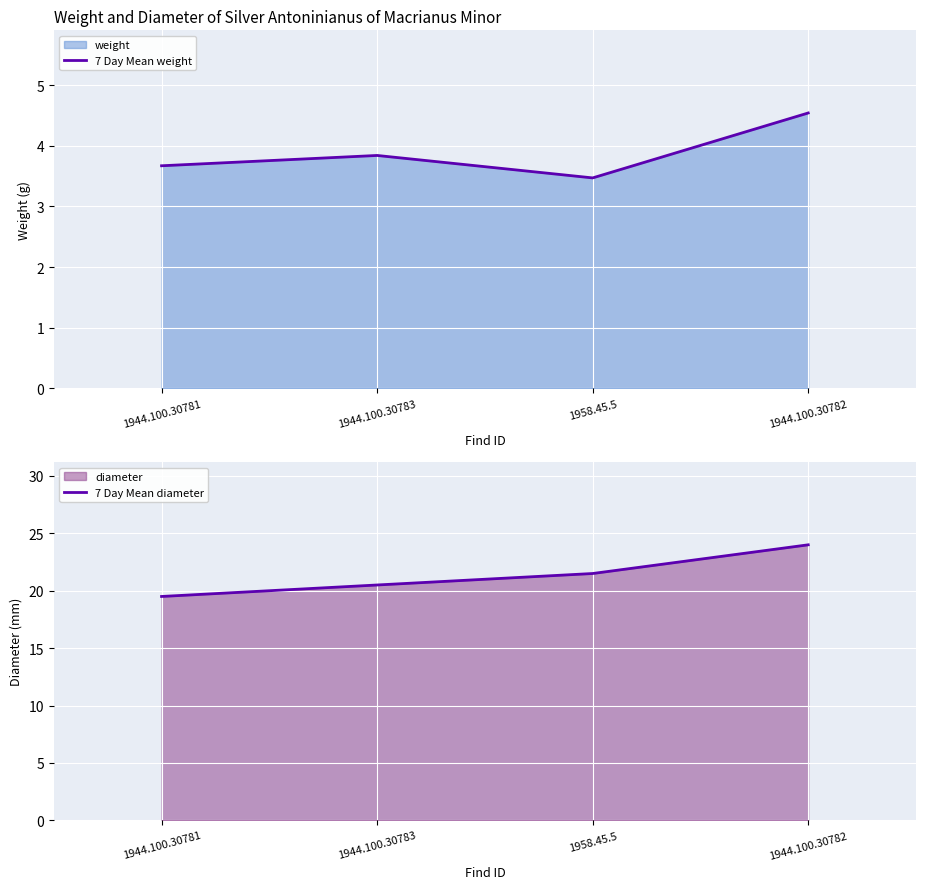

Count the 7 Day Mean weight values in the range 3 to 4.

3